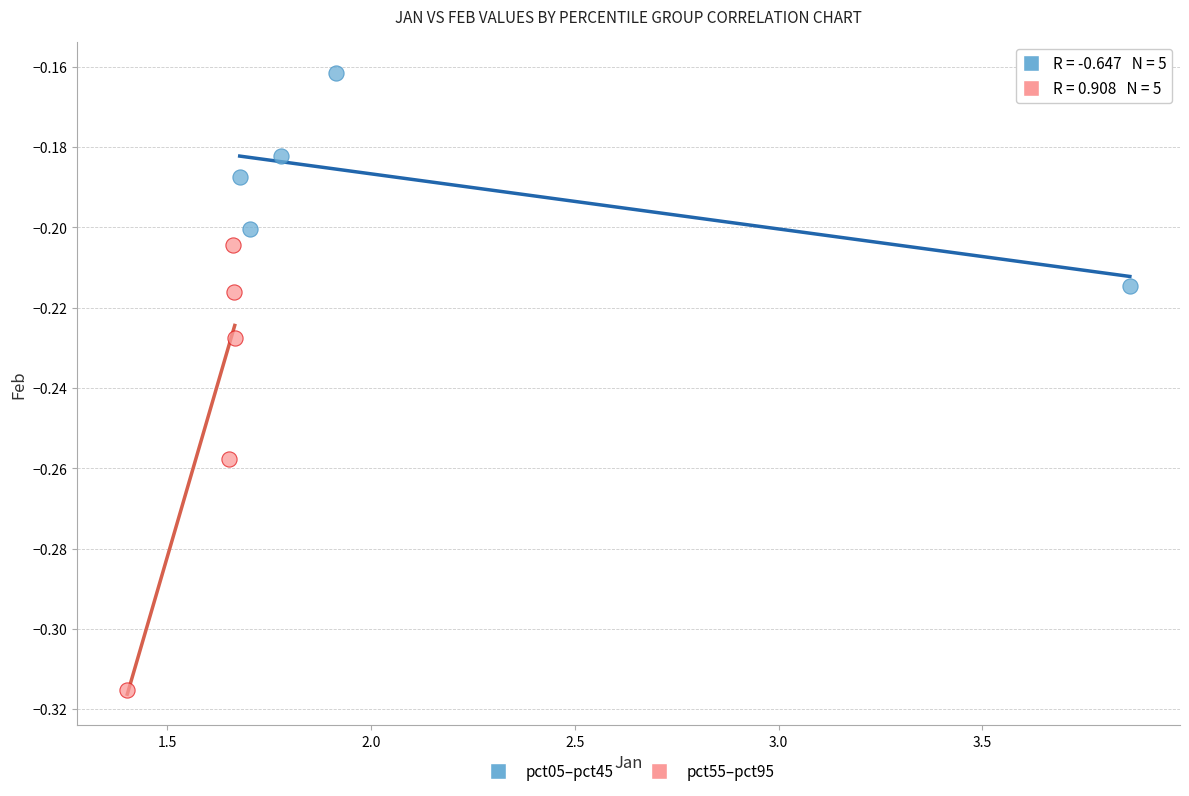

Which series contains the lowest Y value?

pct55–pct95